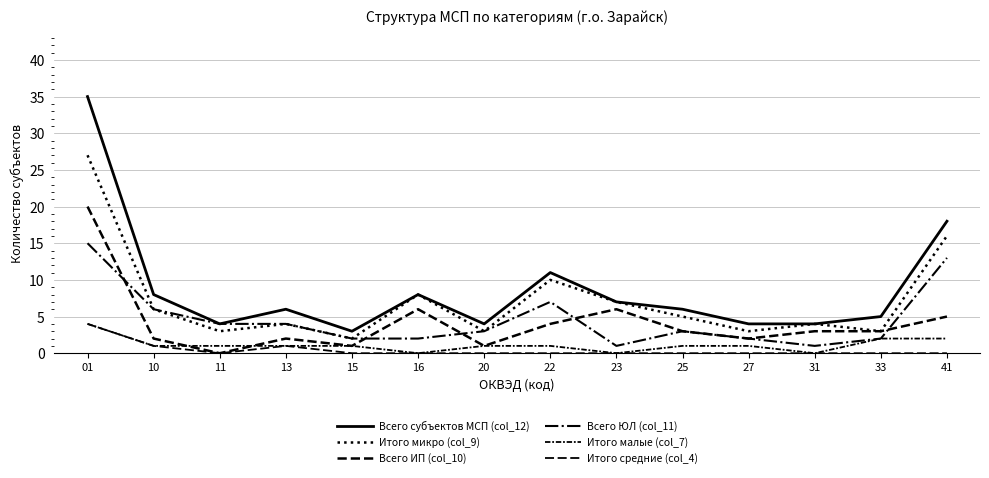

Between 33 and 27, which is larger?

33